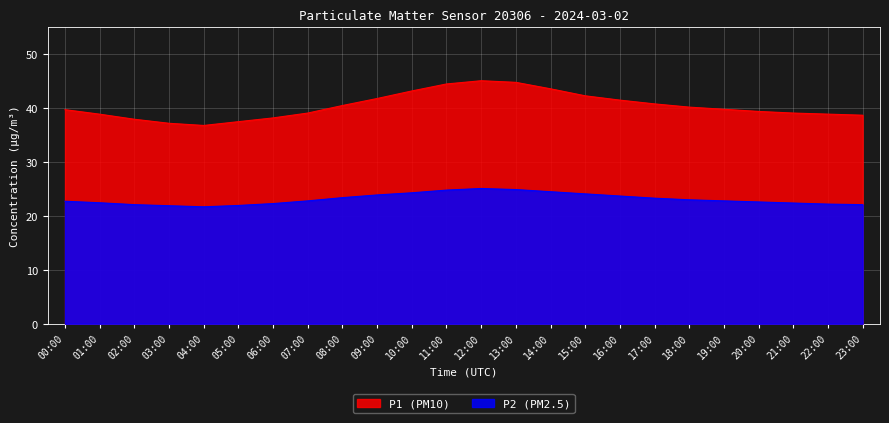

What is the difference between the maximum and second lowest values in the P2 series?

3.2